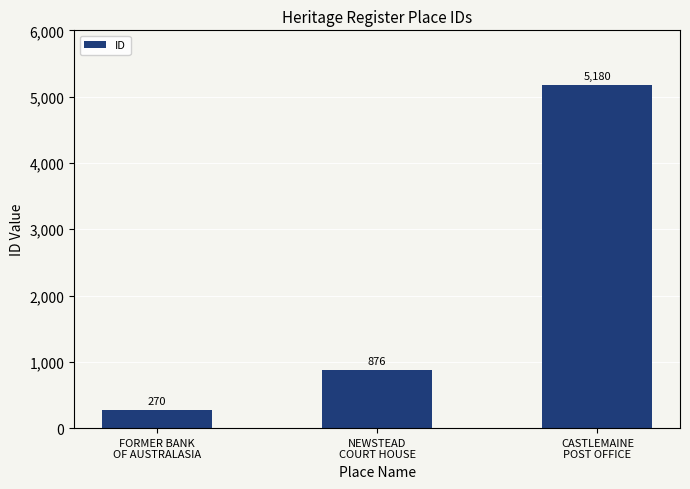

Rank the categories by value from highest to lowest.

CASTLEMAINE
POST OFFICE, NEWSTEAD
COURT HOUSE, FORMER BANK
OF AUSTRALASIA